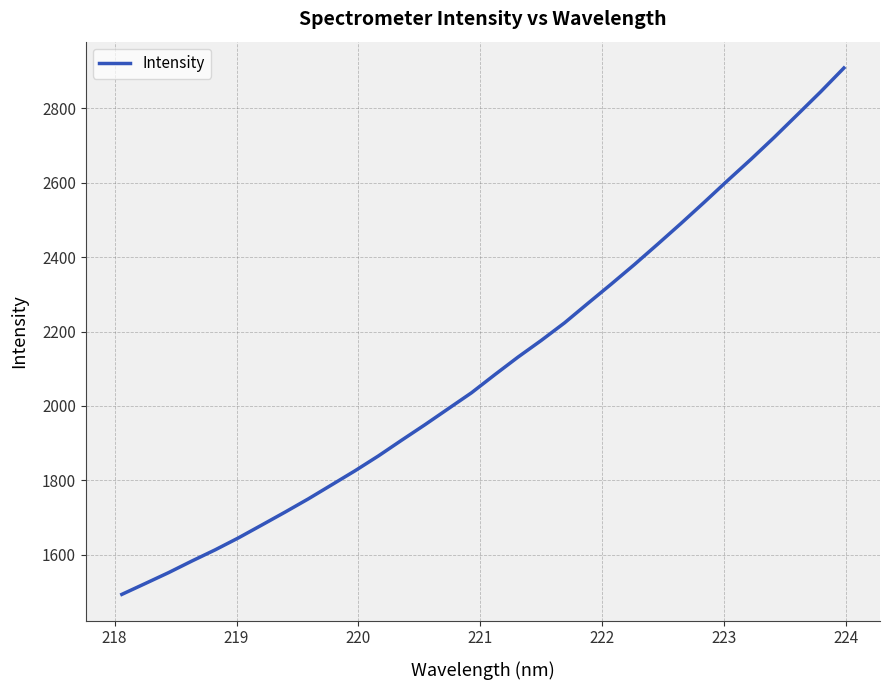

What is the difference between the maximum and minimum values?

1415.6